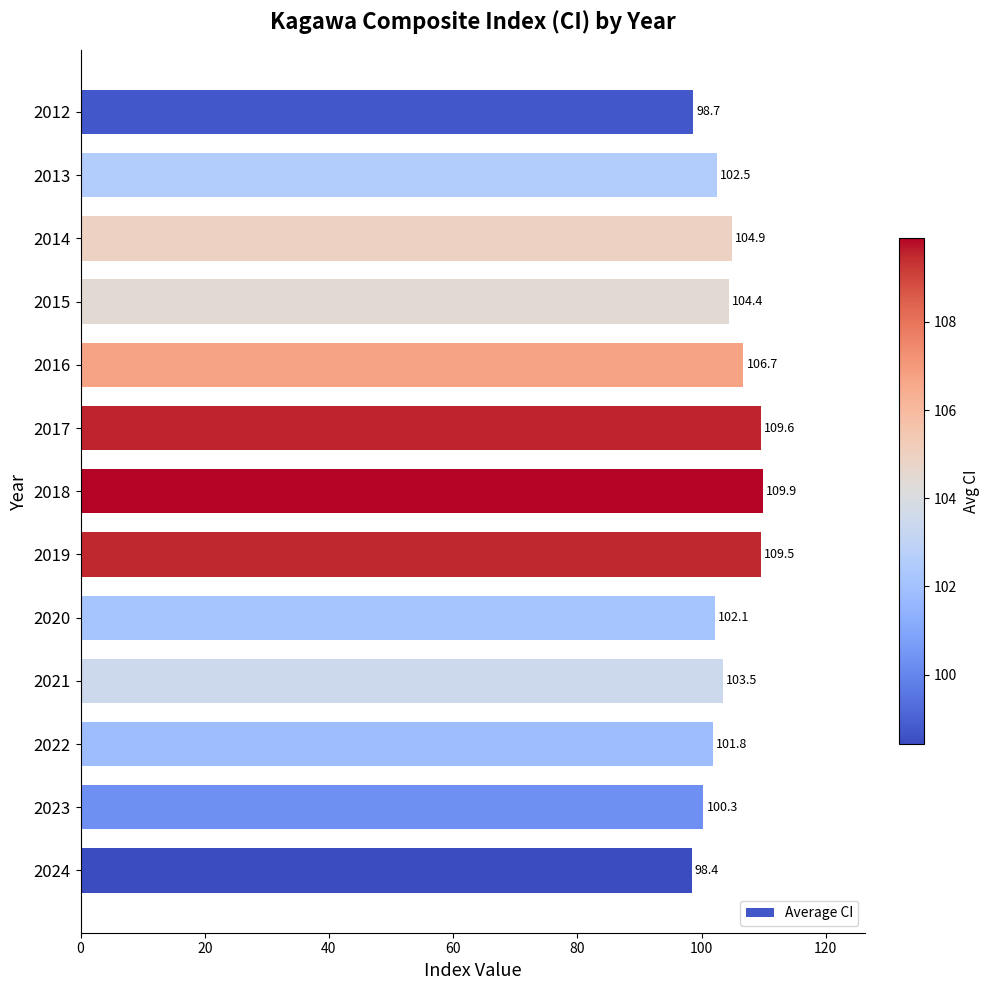

What is the sum of all values?

1352.5